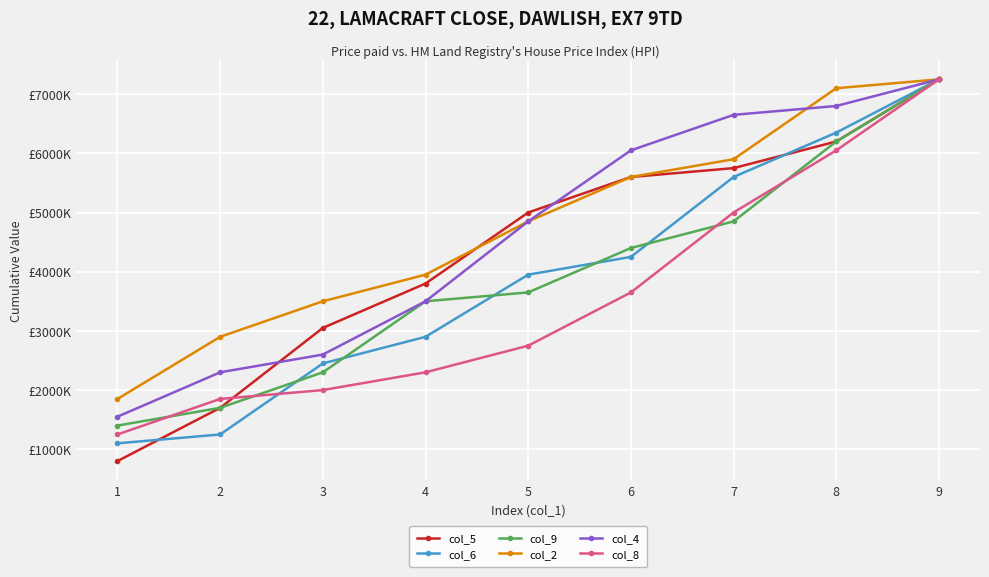

The value of col_9 at 5 is 365000. True or false?

True